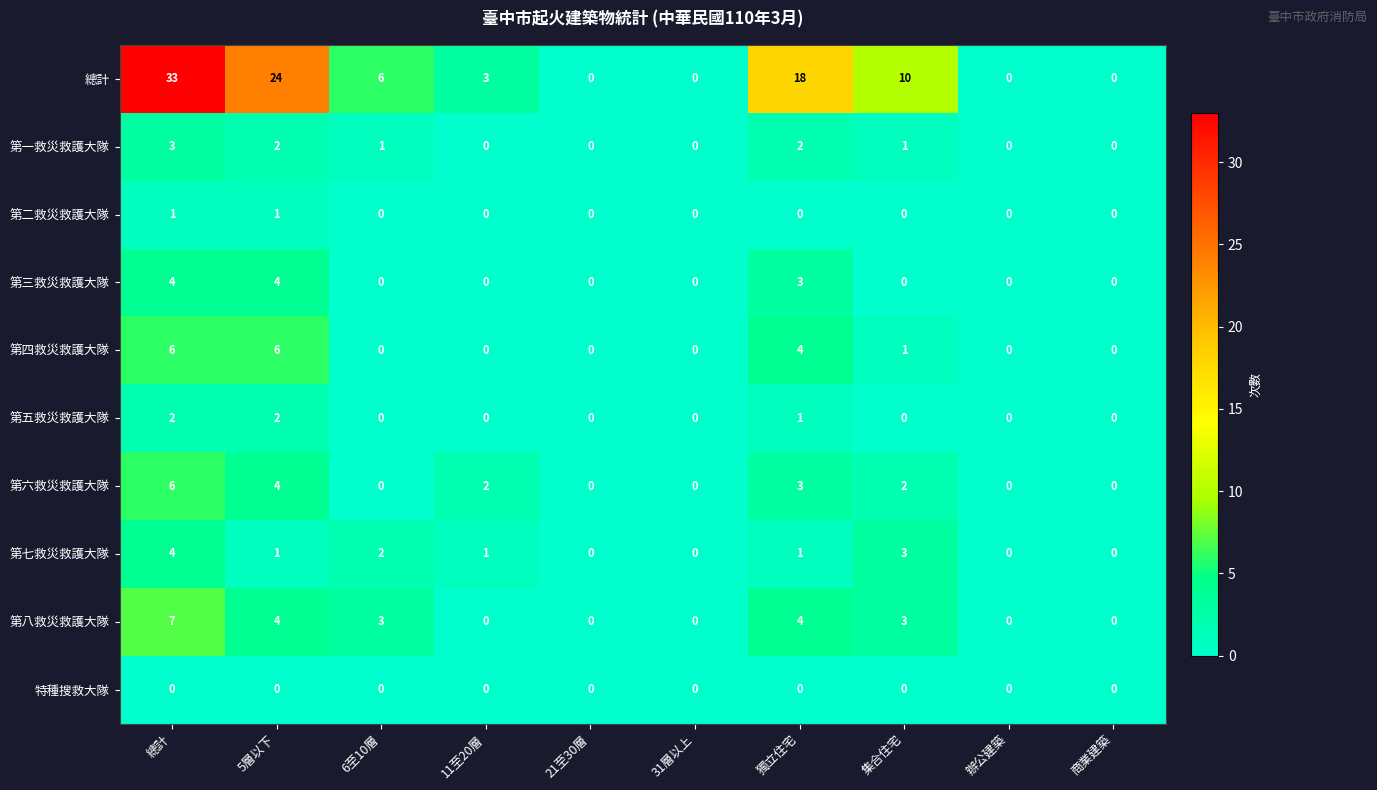

Which series changed the most between 31層以上 and 獨立住宅?

總計